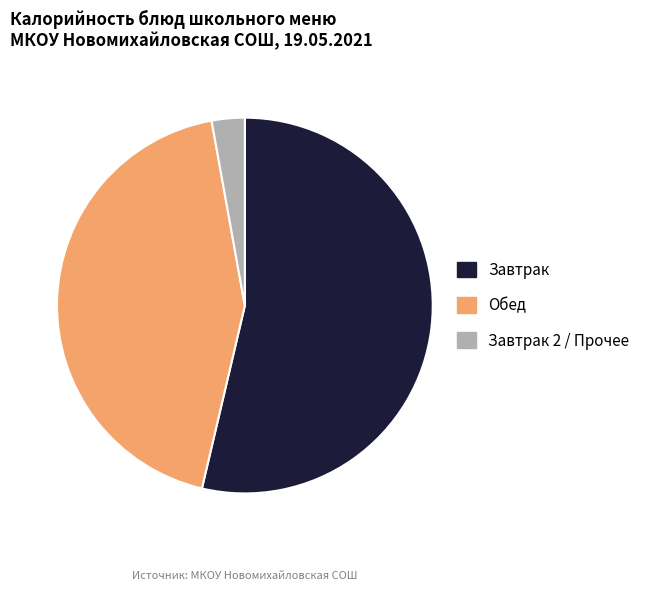

Which slice is the smallest?

Завтрак 2 / Прочее